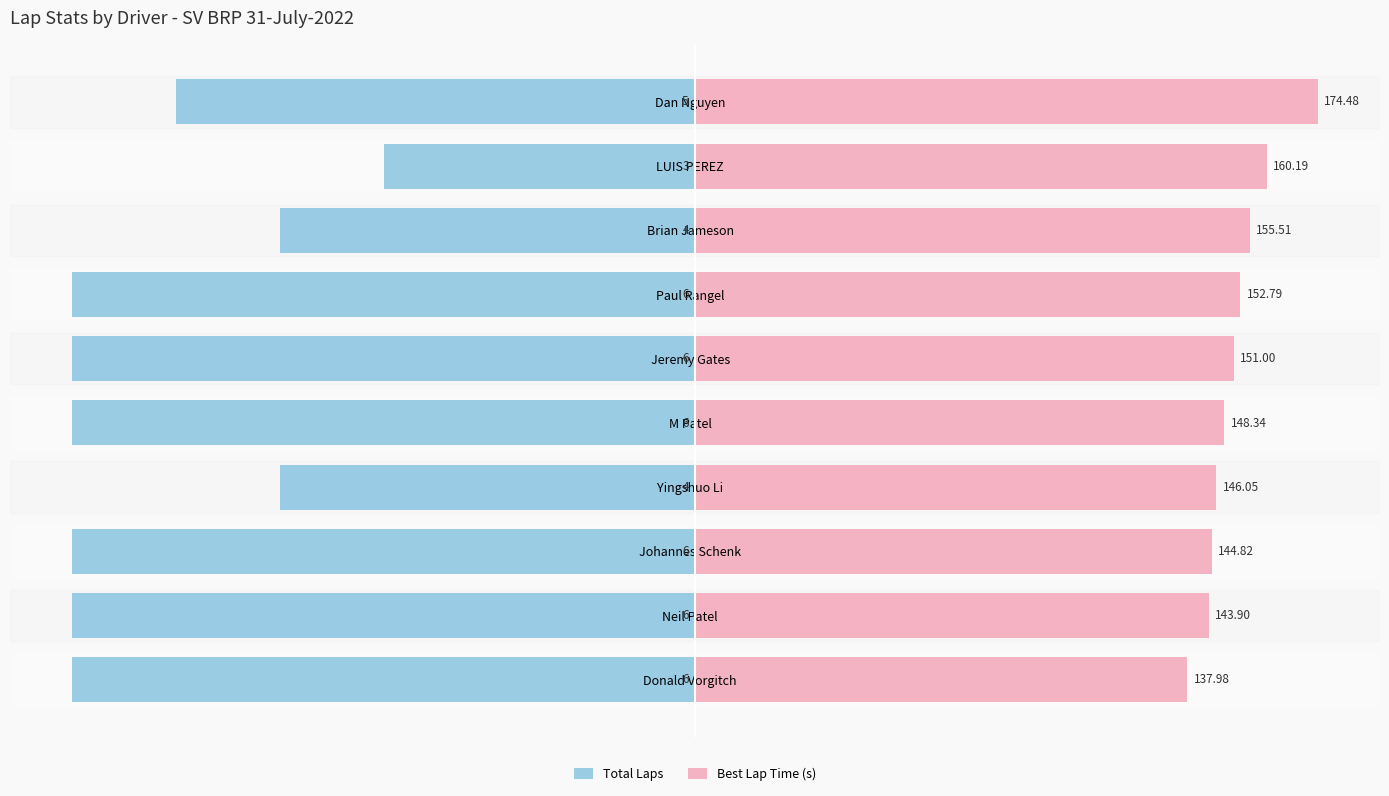

Rank the categories by Total Laps value from highest to lowest.

LUIS PEREZ, Yingshuo Li, Brian Jameson, Dan Nguyen, Donald Vorgitch, Neil Patel, Johannes Schenk, M Patel, Jeremy Gates, Paul Rangel